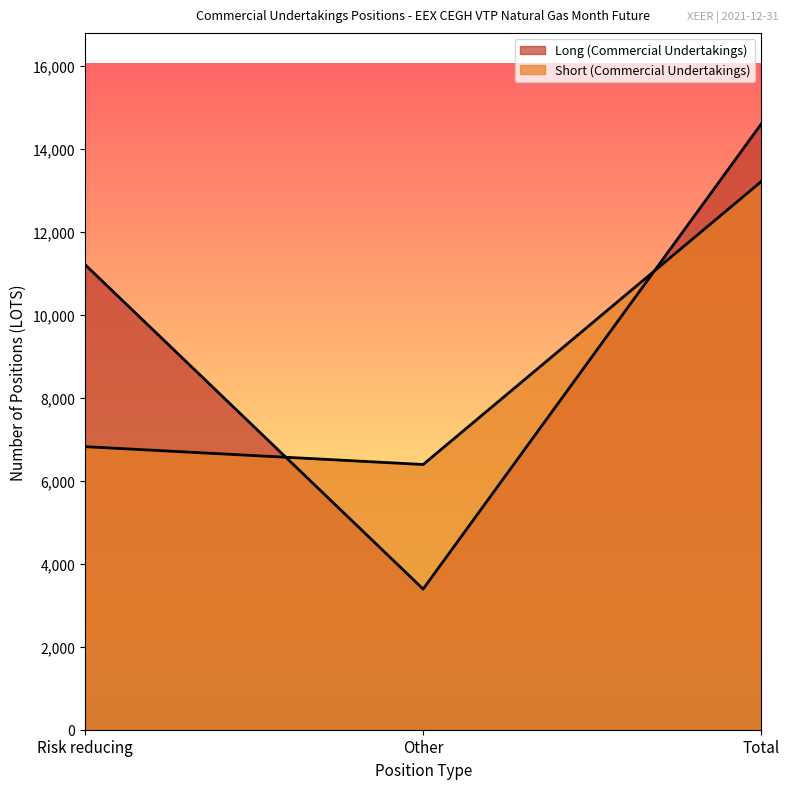

Does the chart have visible grid lines?

No